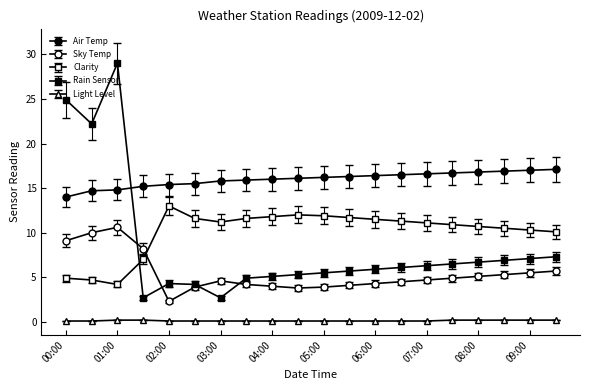

Reading right to left, transcribe all the data shown in this chart.

Air Temp: 17.1	17.0	16.9	16.8	16.7	16.6	16.5	16.4	16.3	16.2	16.1	16.0	15.9	15.8	15.5	15.4	15.2	14.8	14.7	14.0
Sky Temp: 5.7	5.5	5.3	5.1	4.9	4.7	4.5	4.3	4.1	3.9	3.8	4.0	4.2	4.6	3.9	2.3	8.2	10.6	10.0	9.1
Clarity: 10.1	10.3	10.5	10.7	10.9	11.1	11.3	11.5	11.7	11.9	12.0	11.8	11.6	11.2	11.6	13.0	7.0	4.2	4.7	4.9
Rain Sensor: 7.3	7.1	6.9	6.7	6.5	6.3	6.1	5.9	5.7	5.5	5.3	5.1	4.9	2.7	4.2	4.3	2.7	29.0	22.2	24.9
Light Level: 0.2	0.2	0.2	0.2	0.2	0.1	0.1	0.1	0.1	0.1	0.1	0.1	0.1	0.1	0.1	0.1	0.2	0.2	0.1	0.1